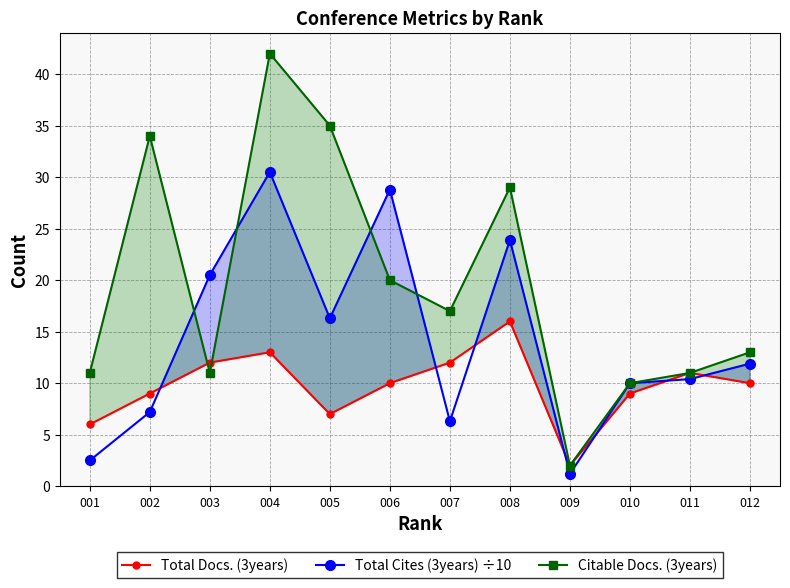

What is the value of the Citable Docs. (3years) point at the 8th from the left?

29.0